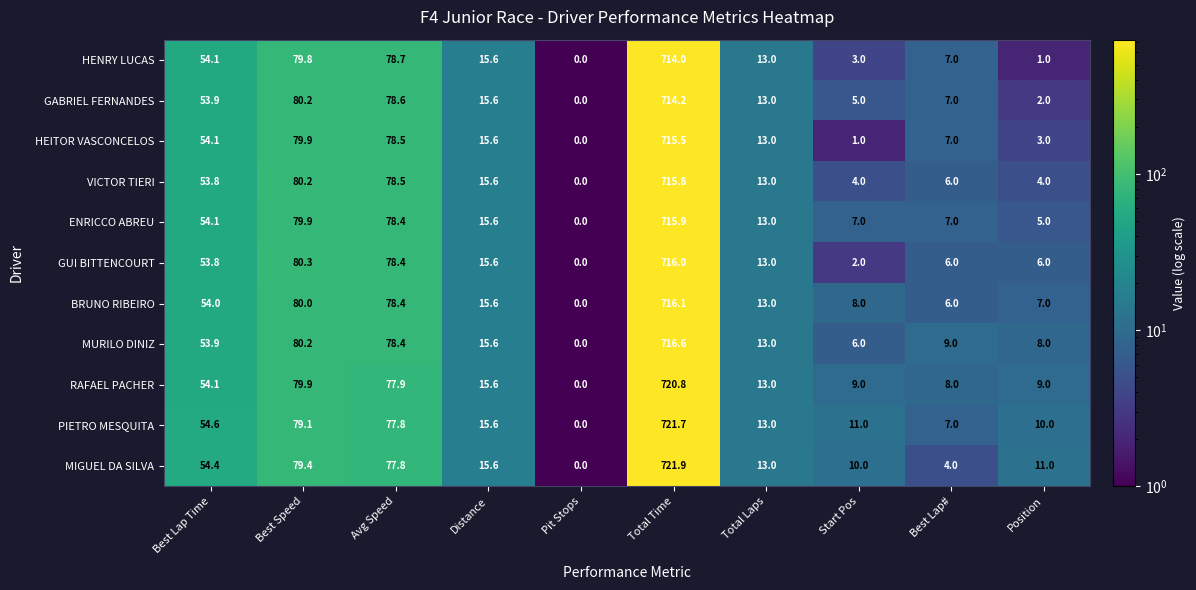

How many values in GABRIEL FERNANDES are above zero?

9